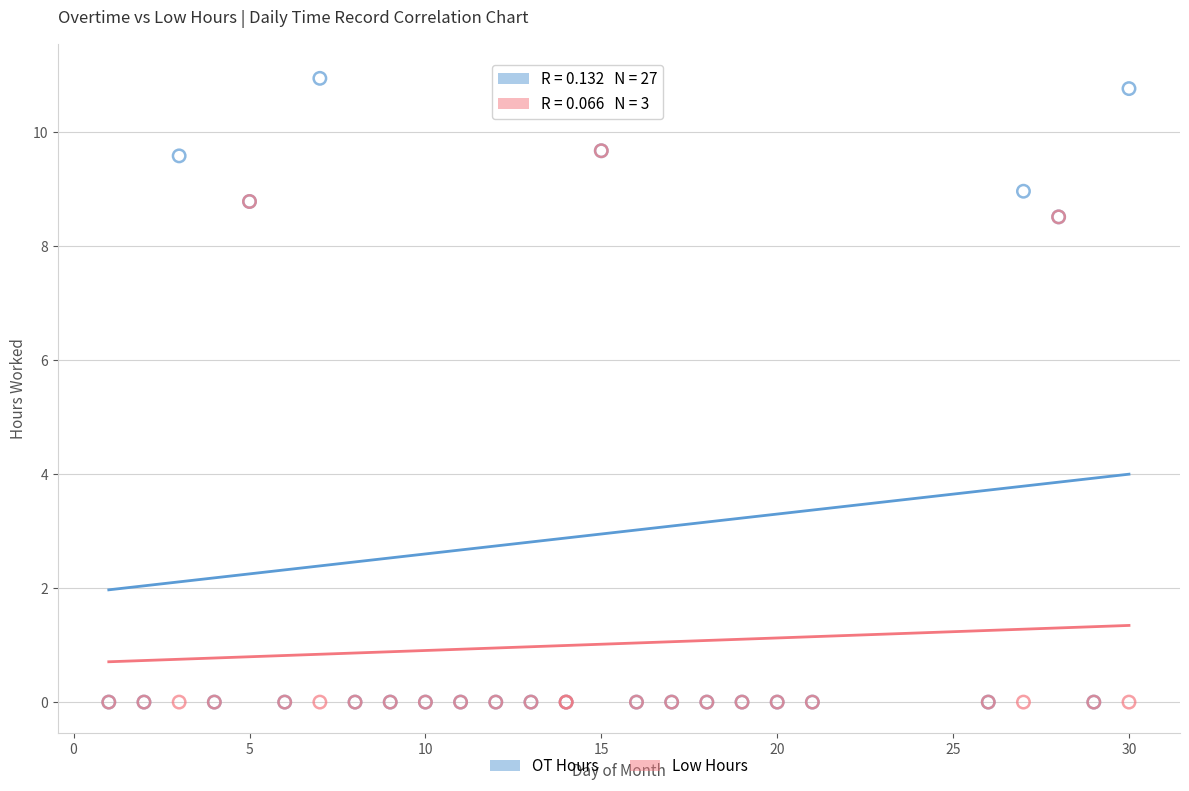

Which series has the largest Y range (max minus min)?

OT Hours